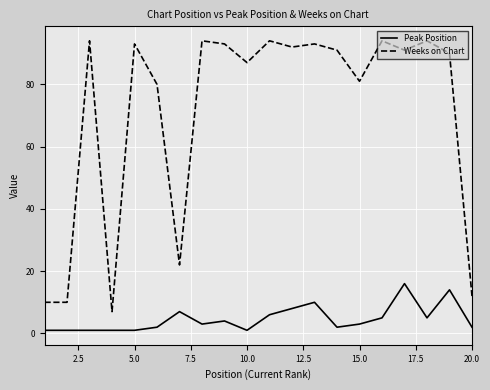

Rank the series by their average value, from lowest to highest.

Peak Position, Weeks on Chart